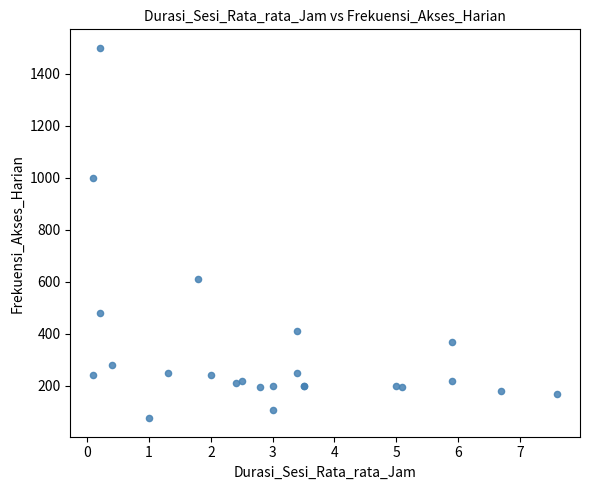

What Y value in the scatter plot is closest to 787?

610